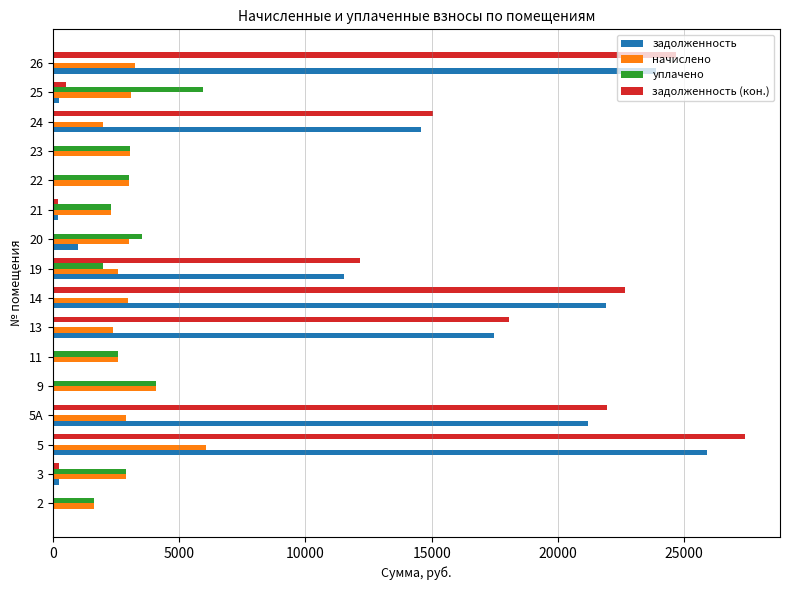

What is the maximum value for задолженность?

25903.3